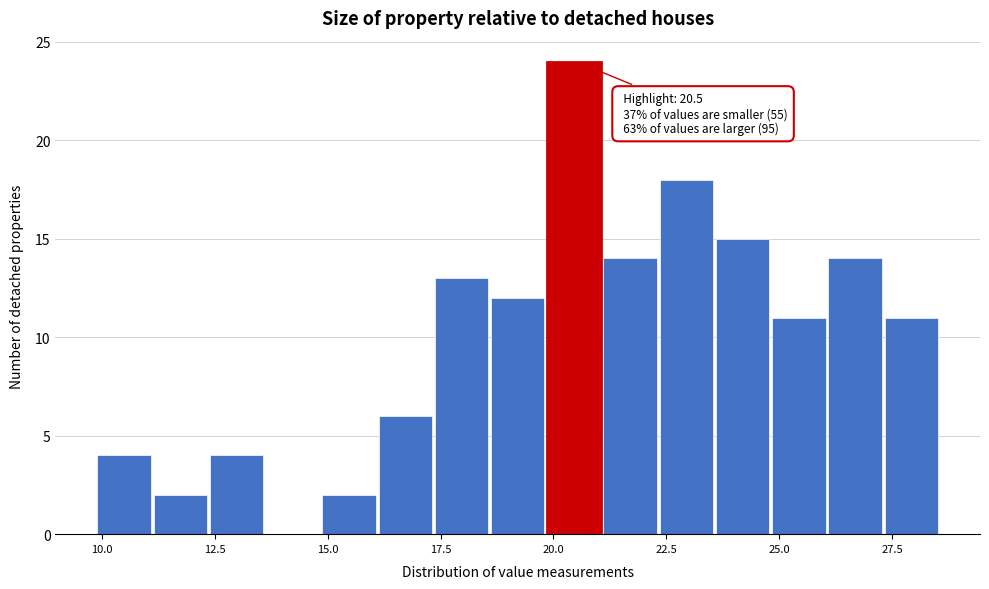

Read against the x-axis, roughly where is the centre of the tallest bar?

20.5